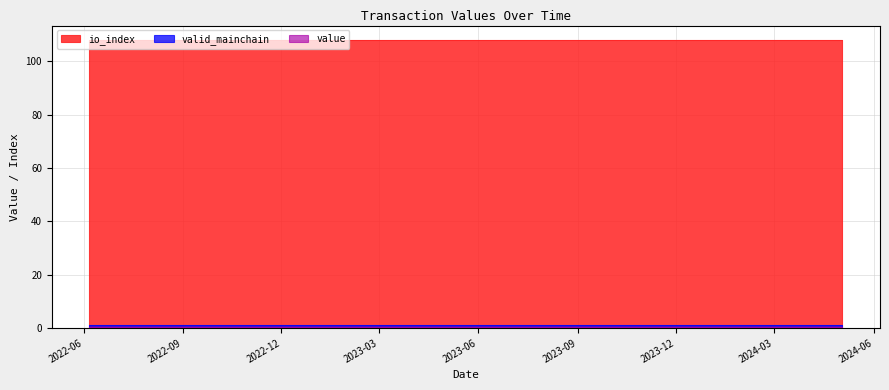

Reading left to right, extract all data points from this chart.

value: 0.3	0.3	0.3	0.3	0.3	0.3	0.3	0.3	0.3	0.3	0.3	0.3	0.3	0.3	0.3	0.3	0.3	0.3	0.3	0.3	0.3	0.3	0.3	0.3
io_index: 108.0	108.0	108.0	108.0	108.0	108.0	108.0	108.0	108.0	108.0	108.0	108.0	108.0	108.0	108.0	108.0	108.0	108.0	108.0	108.0	108.0	108.0	108.0	108.0
valid_mainchain: 1.0	1.0	1.0	1.0	1.0	1.0	1.0	1.0	1.0	1.0	1.0	1.0	1.0	1.0	1.0	1.0	1.0	1.0	1.0	1.0	1.0	1.0	1.0	1.0